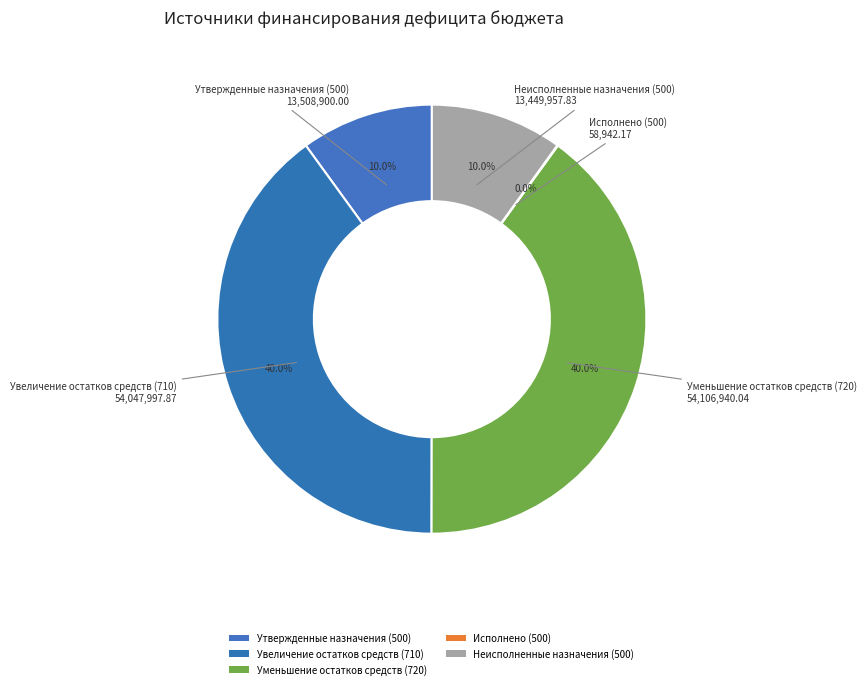

Between Утвержденные назначения (500) and Увеличение остатков средств (710), which is larger?

Увеличение остатков средств (710)